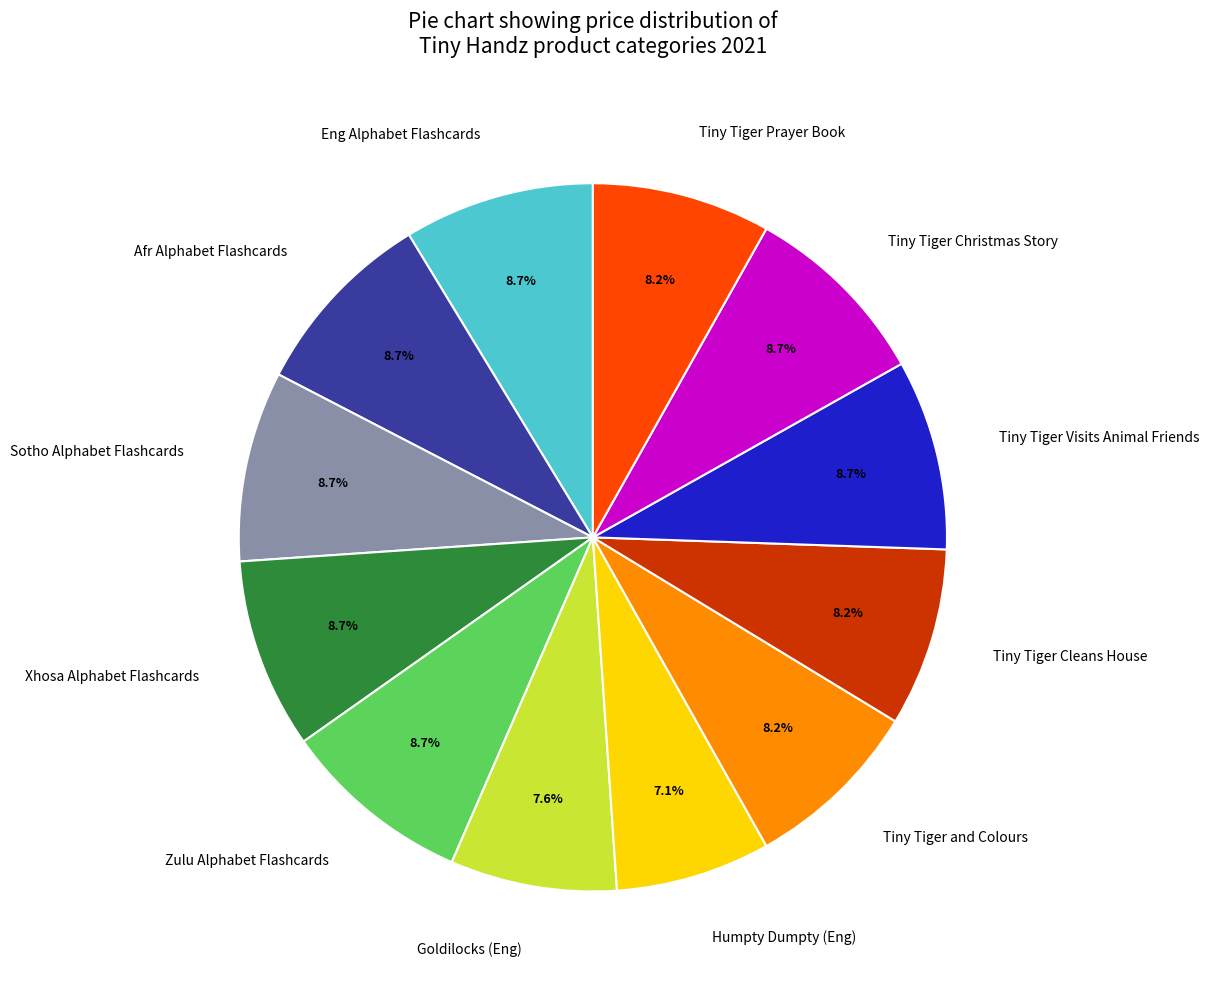

Does Zulu Alphabet Flashcards account for over 50% of the chart?

No